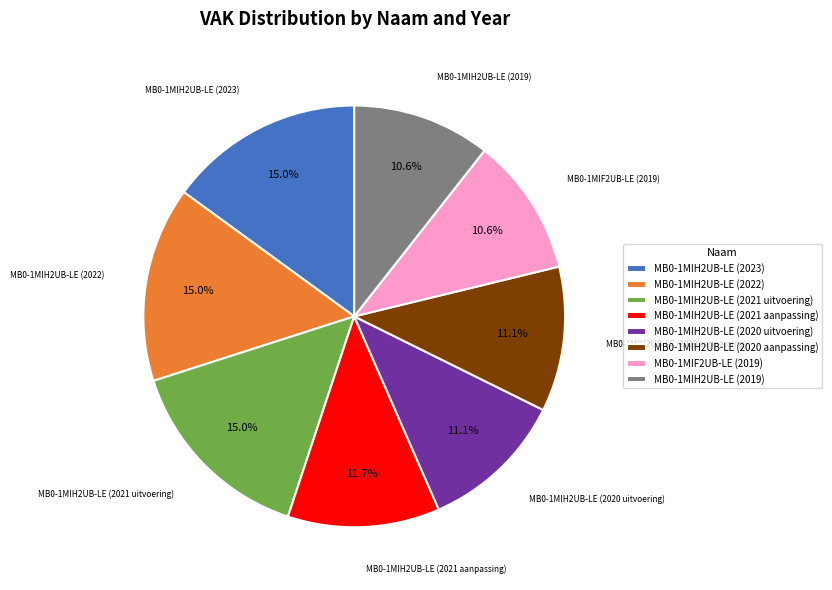

What percentage is NOT represented by MB0-1MIH2UB-LE (2020 aanpassing)?

88.9%